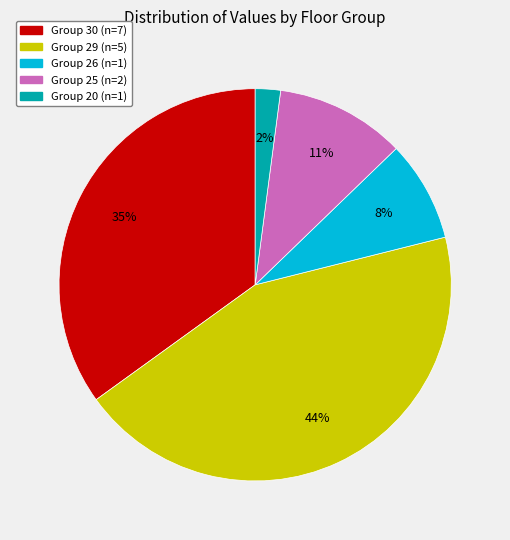

To the nearest percent, what is the difference between the largest and smallest slice percentages?

42%